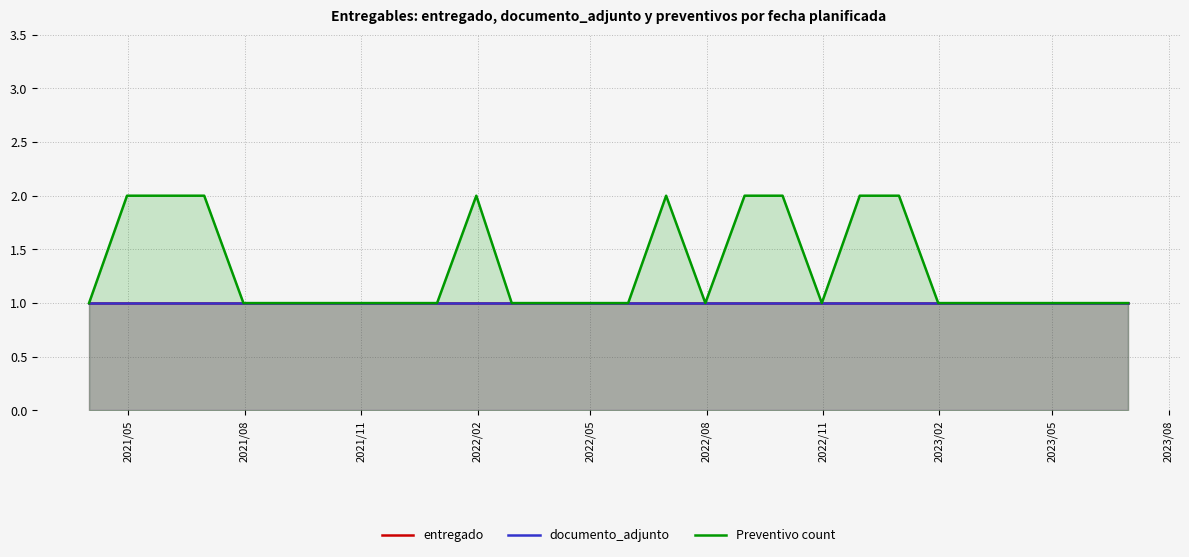

What is the minimum value shown in the chart?

1